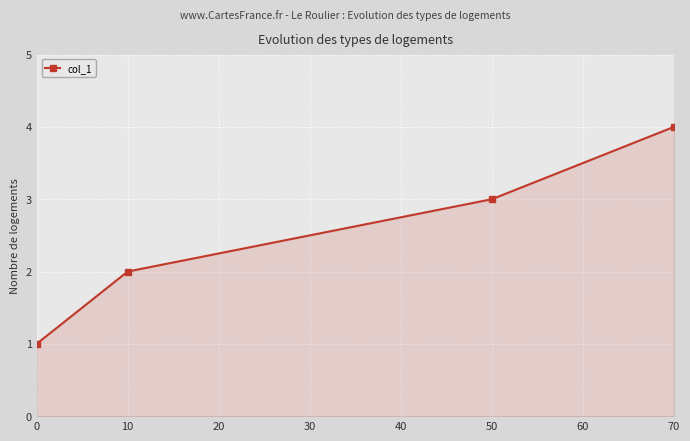

Is it true that the value at 0 is 2?

False